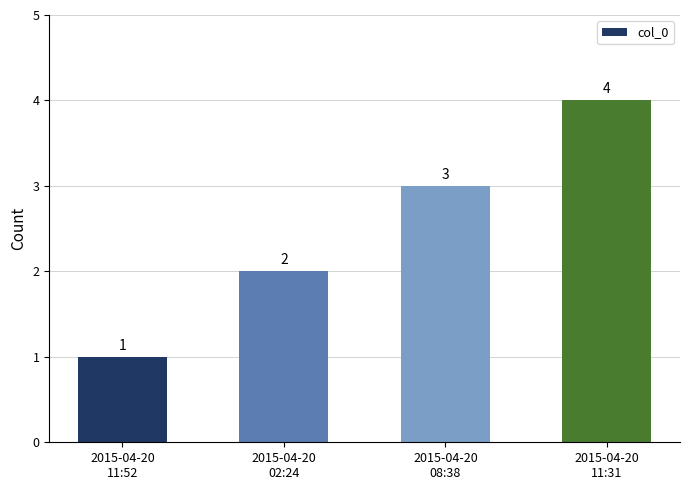

Are the bars grouped side by side (vs. stacked)?

No